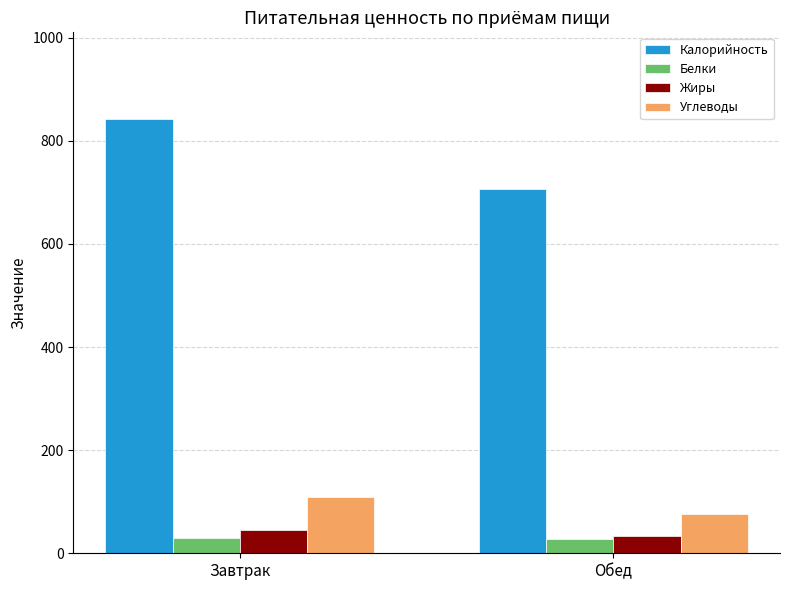

Which series has the widest spread of values?

Калорийность